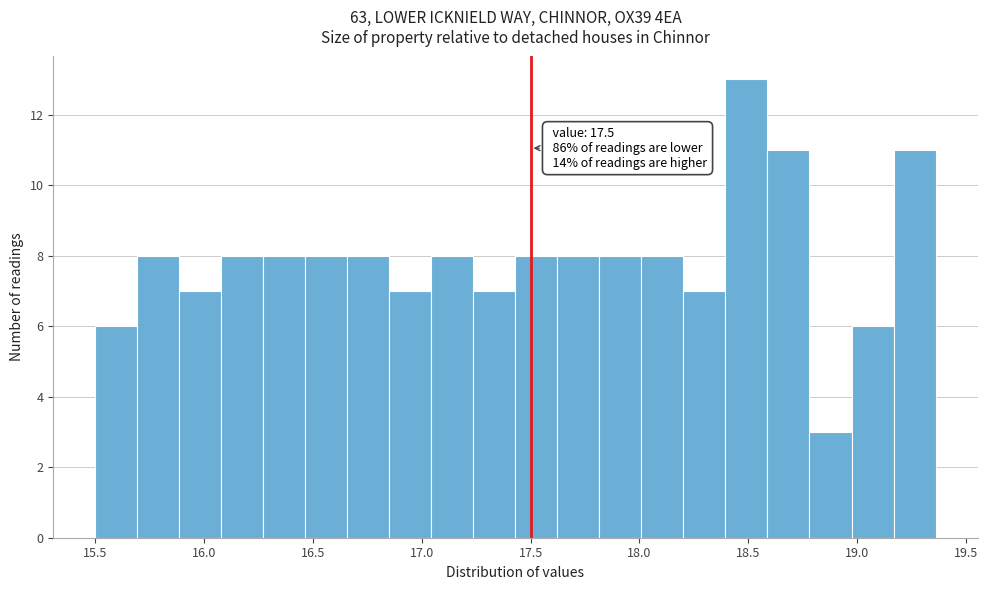

Read against the x-axis, roughly where is the centre of the tallest bar?

18.50